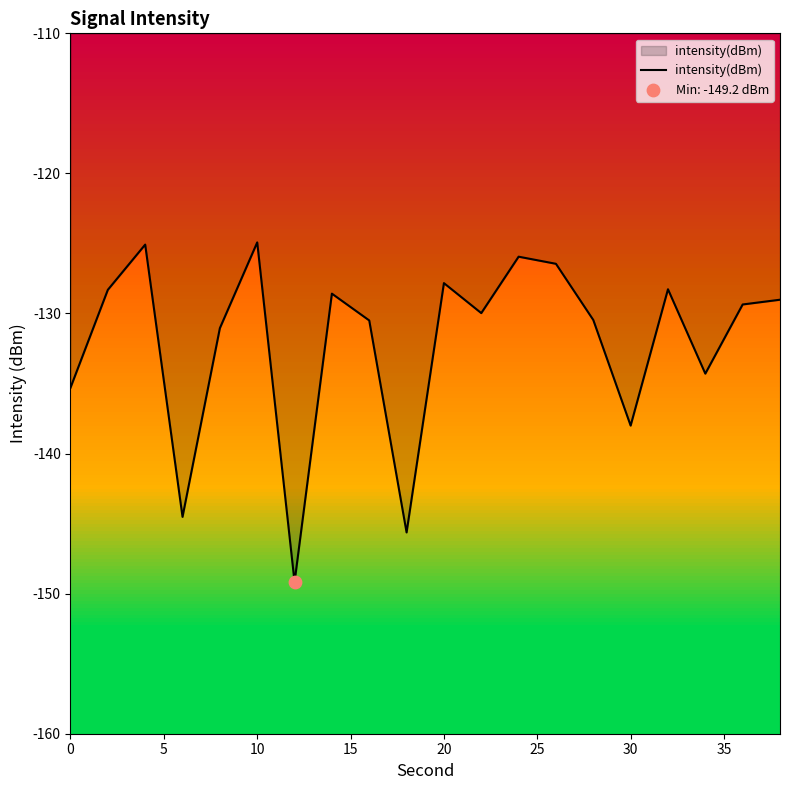

What is the difference between the maximum and minimum values?

24.2